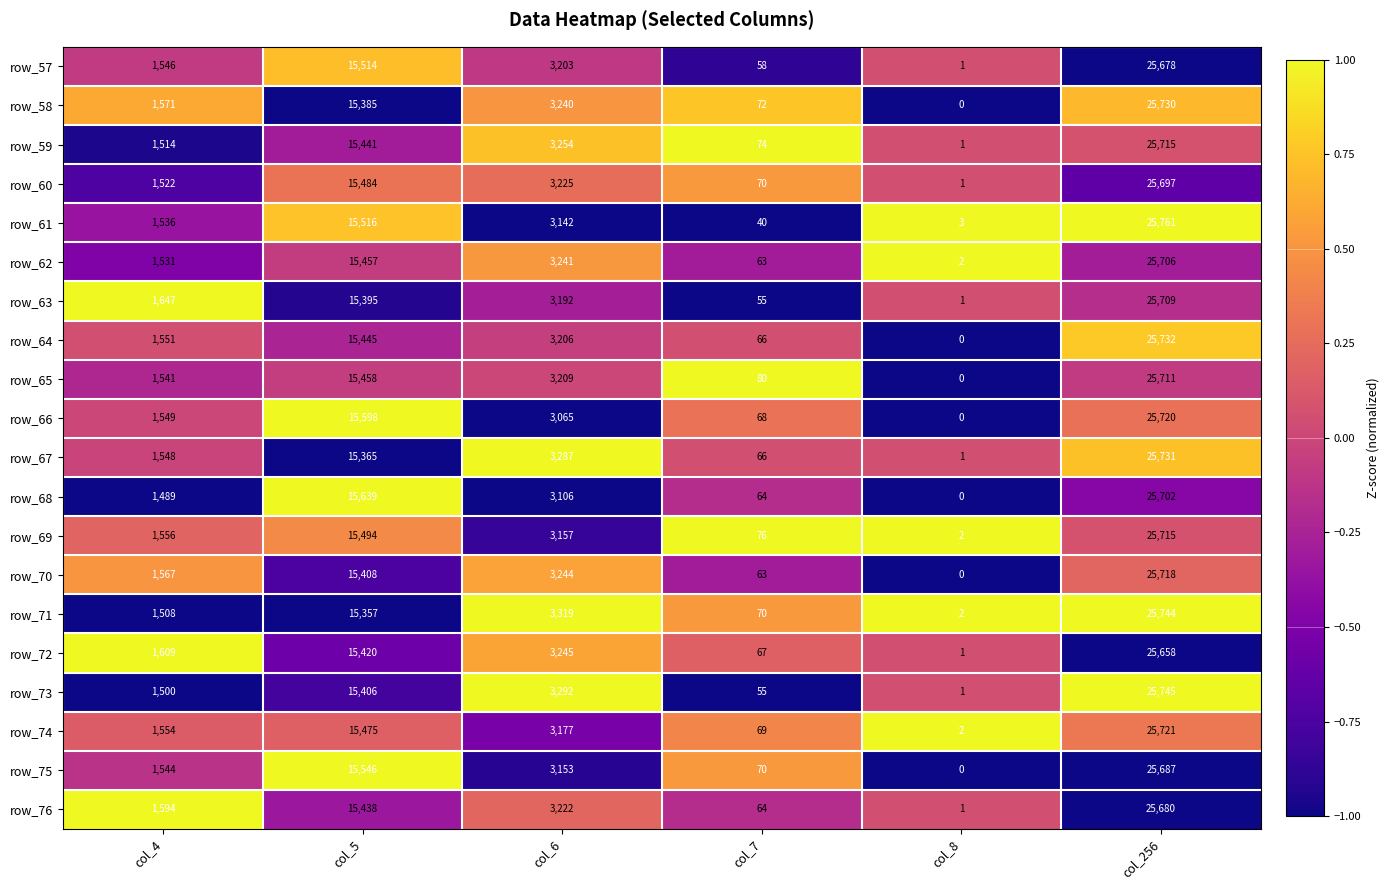

At which category does the chart reach its minimum across all series?

col_8